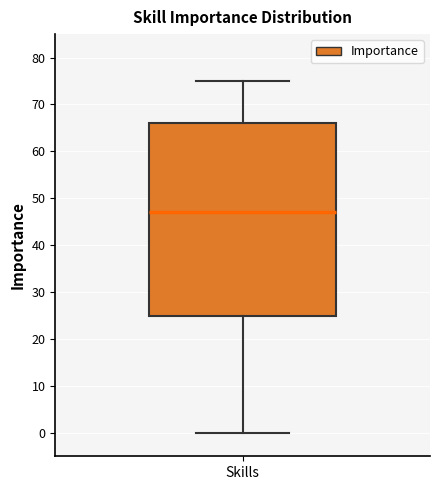

Transcribe this box plot: give where the median line is, the range the box spans, and where the two whiskers end, as read against the y-axis. The values are not printed on the chart, so give them approximately, as read against the axis.

median 47, box 25 to 66, whiskers 0 to 75